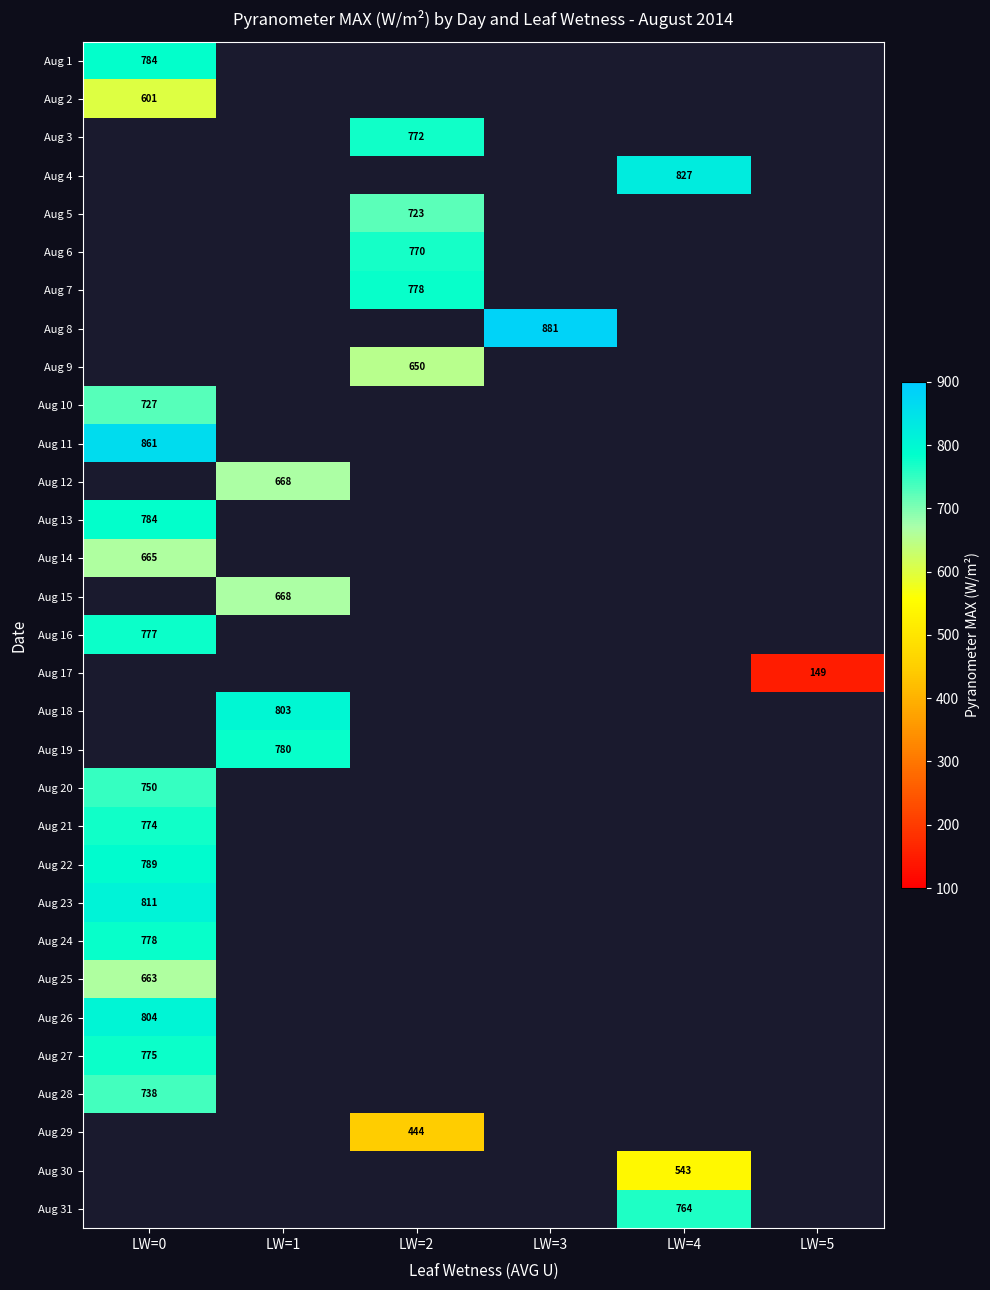

Is the value of Aug 2 at LW=0 greater than the value of Aug 23 at LW=0?

No